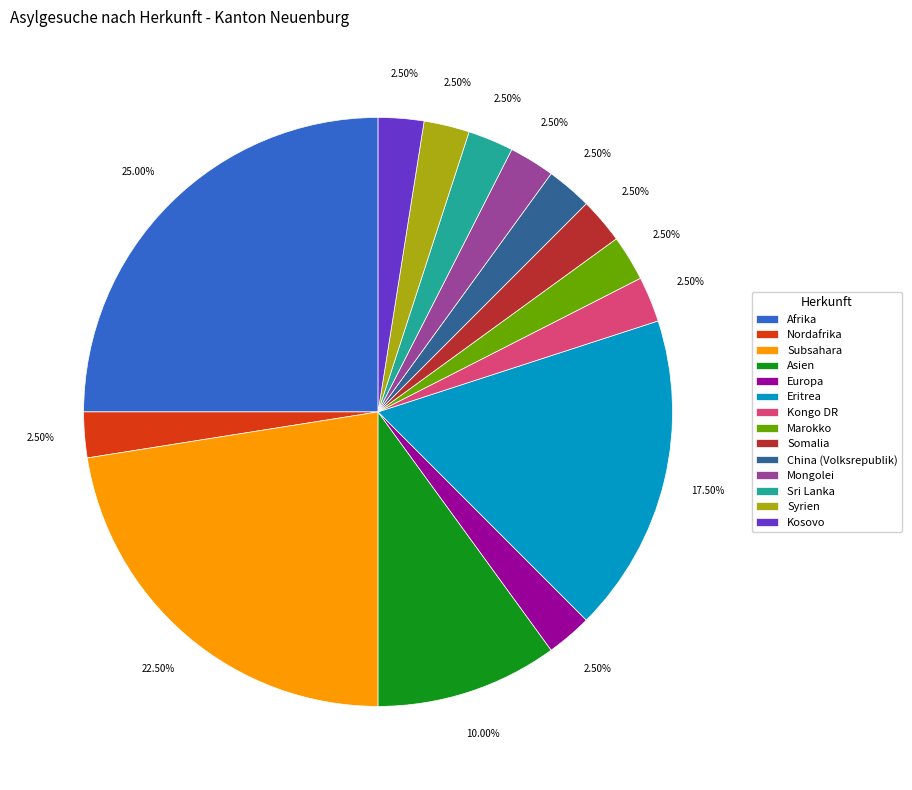

Do Mongolei and Somalia together represent more than half of the pie?

No